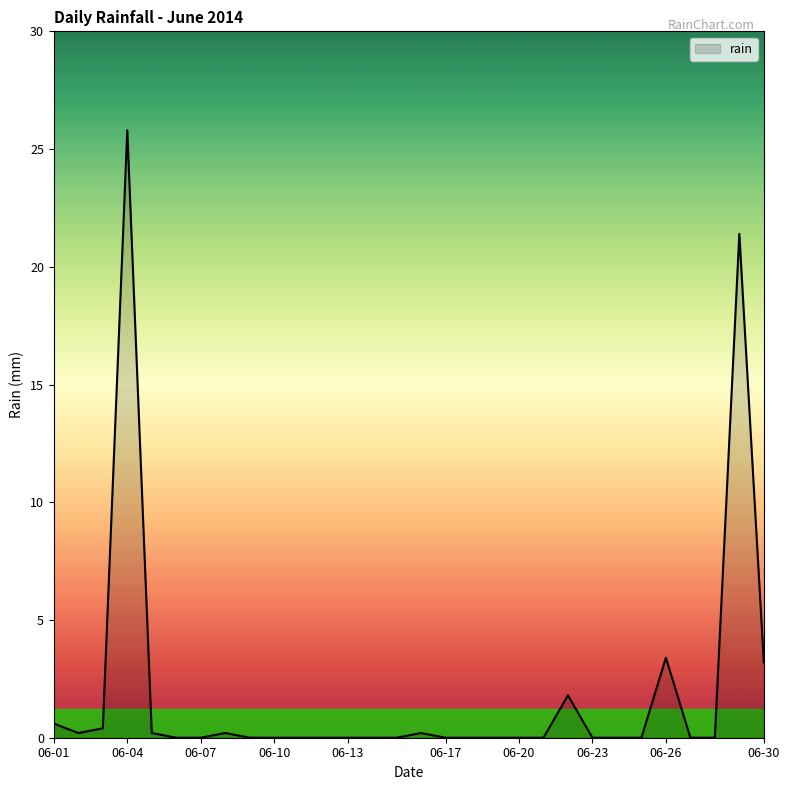

What is the greatest value displayed?

25.8